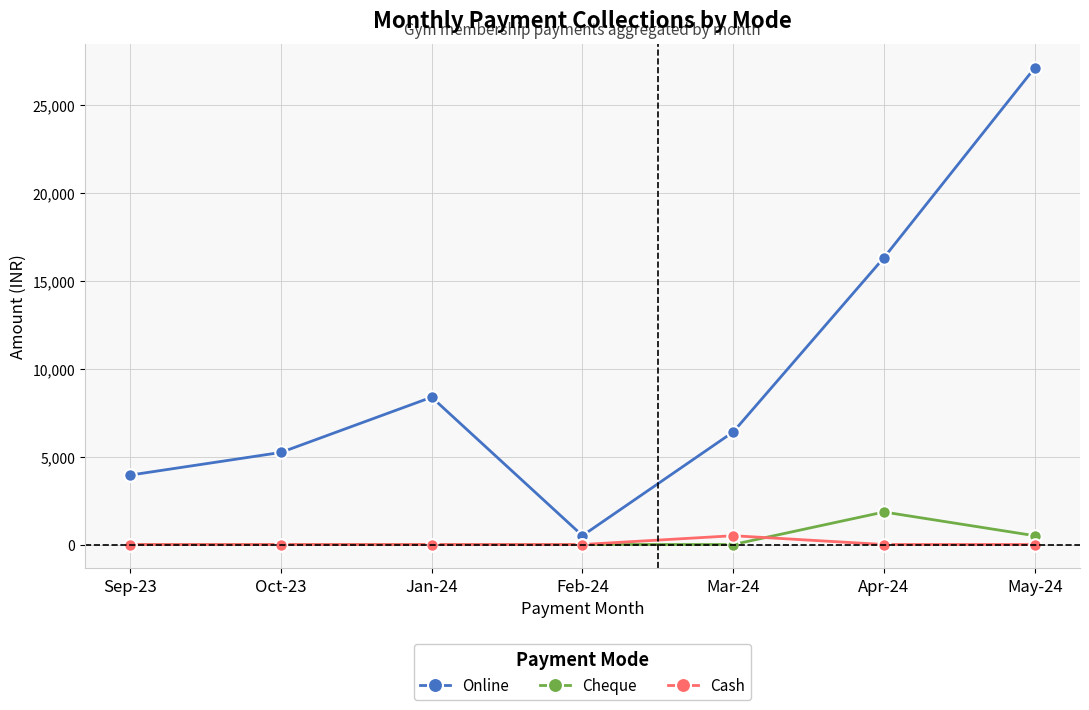

Reading left to right, what are all the values shown in this chart?

Online: 3949	5239	8383	504	6404	16326	27124
Cheque: 0	0	0	0	0	1850	500
Cash: 0	0	0	0	500	0	0